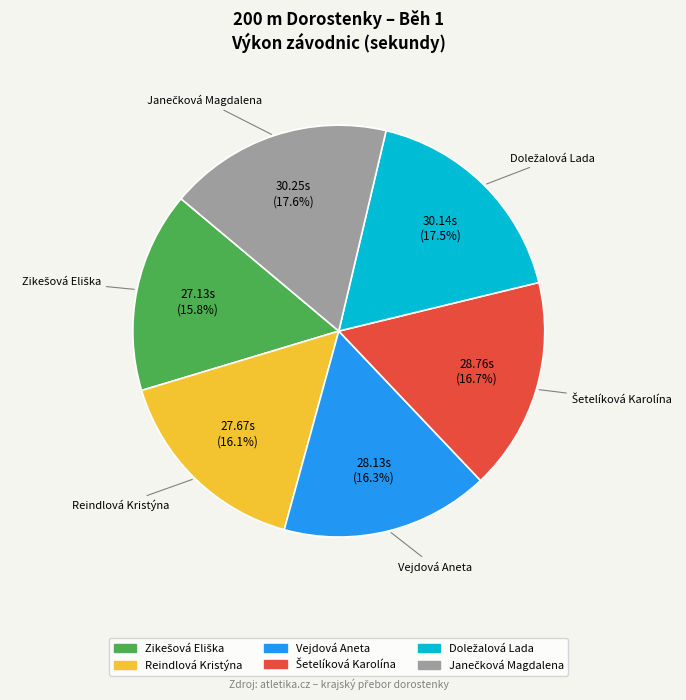

How much of the chart is everything except Vejdová Aneta?

83.7%